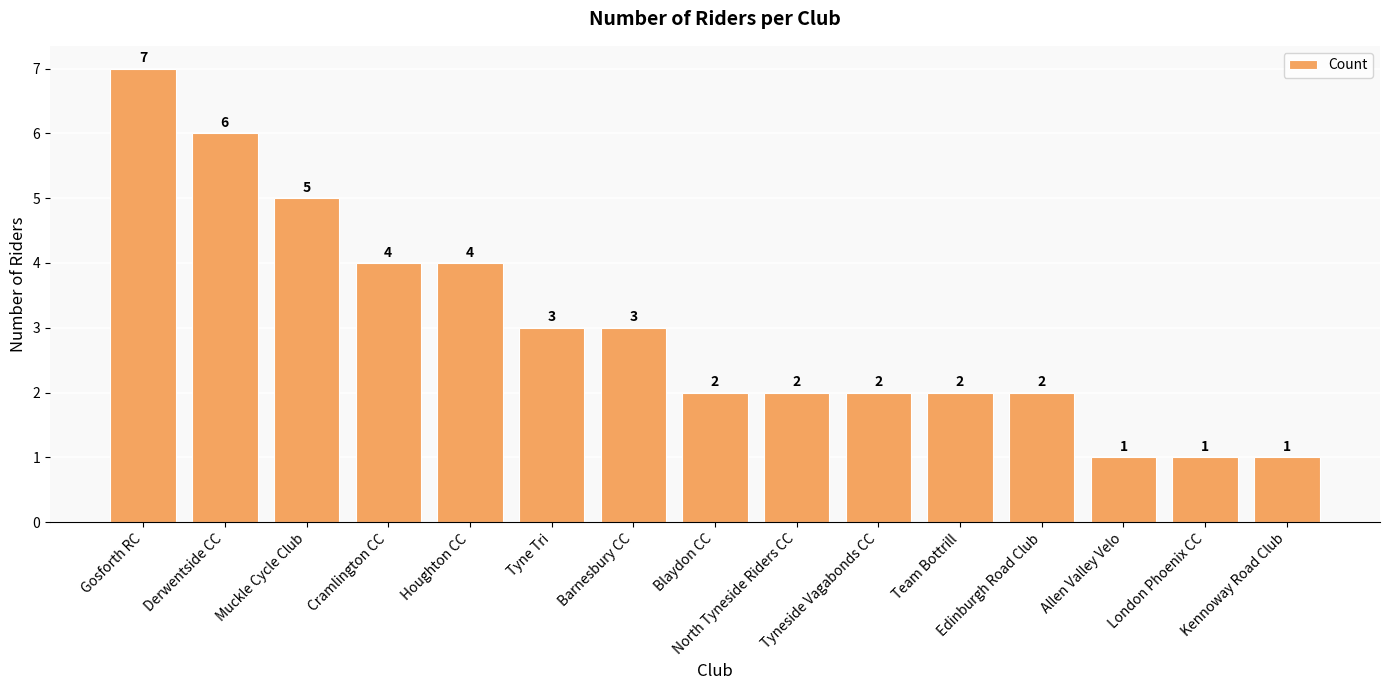

What is the average value?

3